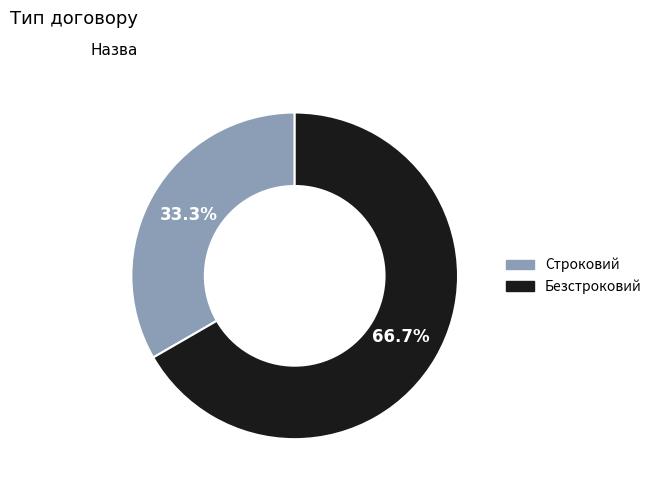

True or false: Безстроковий accounts for 80% of the total.

False